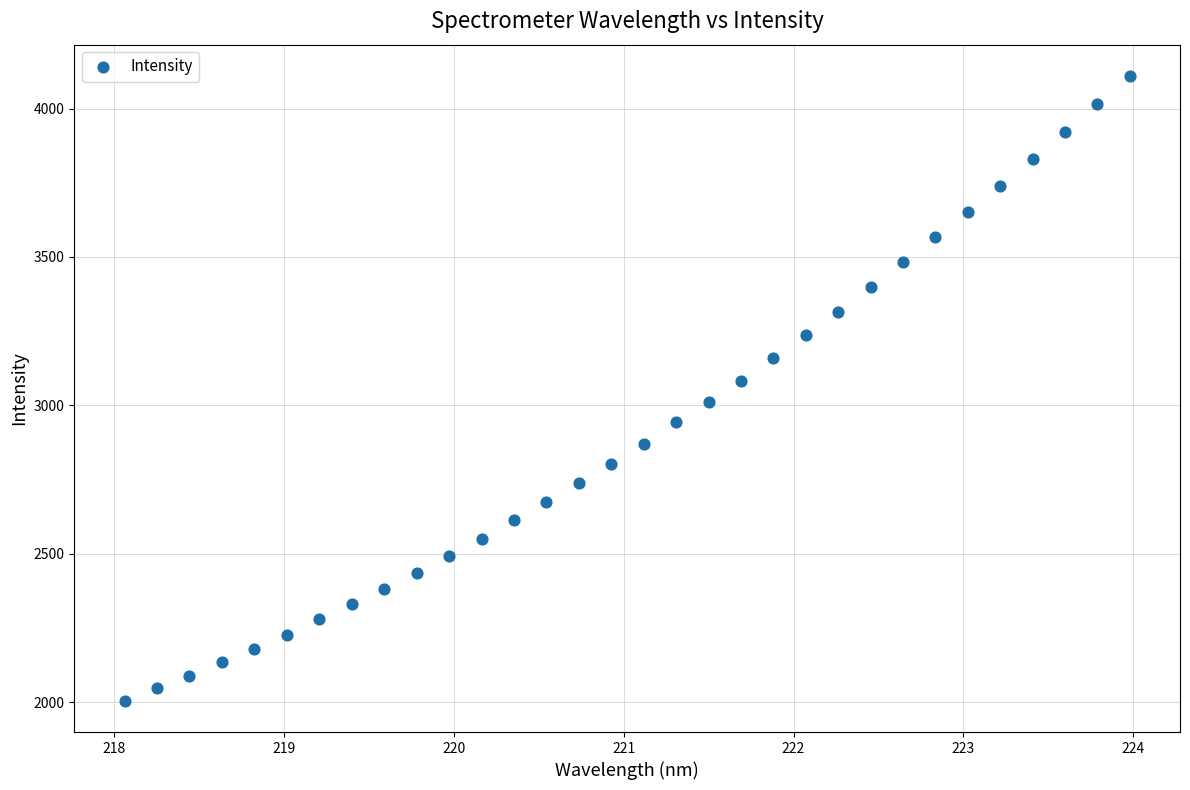

What is the range of Y values (max minus min)?

2105.7